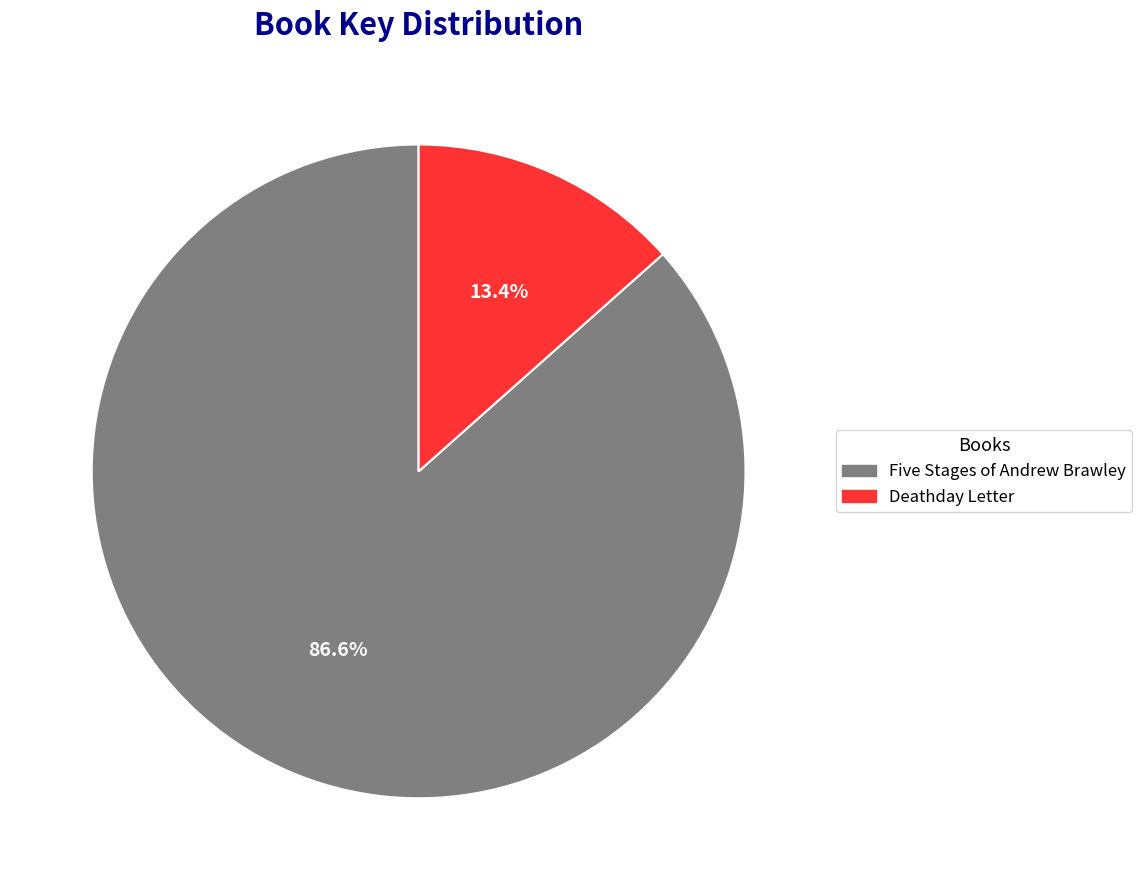

Which slice is the smallest?

Deathday Letter